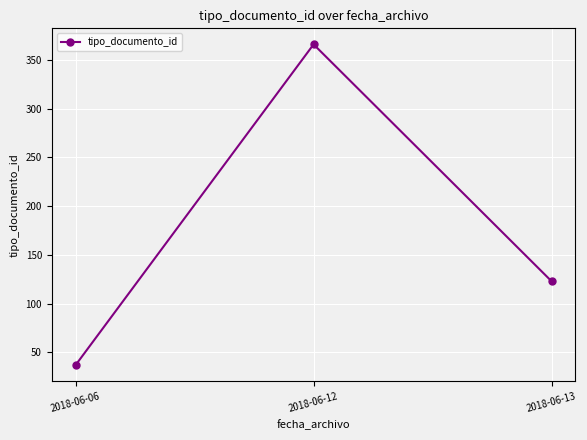

List the labels in order of value, largest first.

2018-06-12, 2018-06-13, 2018-06-06